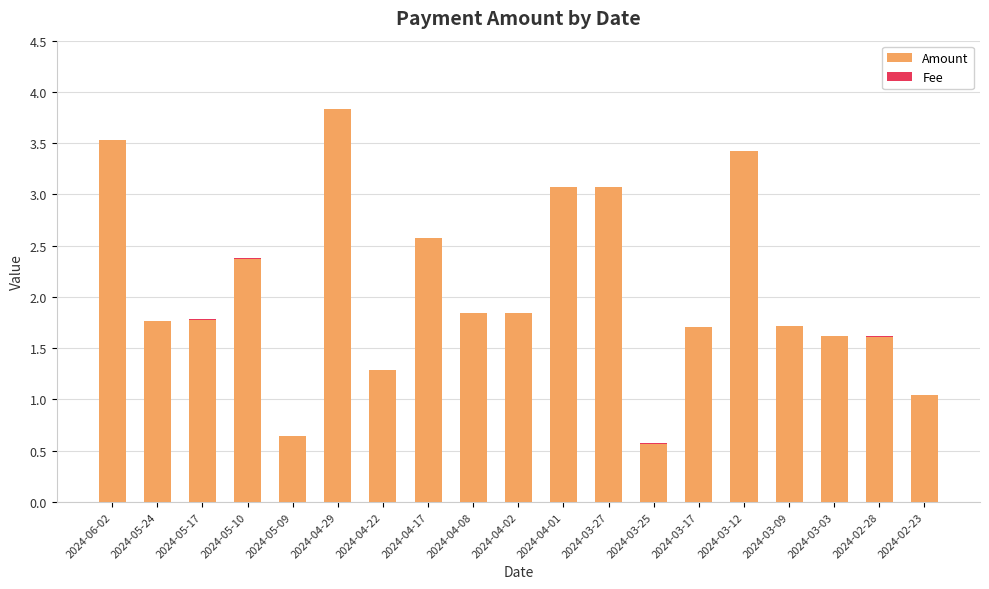

At which label does Amount reach its peak?

2024-04-29